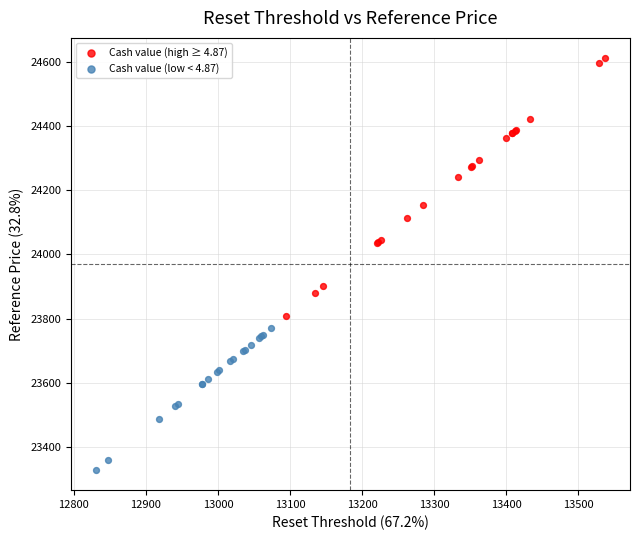

What are all the series names shown in the legend?

Cash value (high ≥ 4.87), Cash value (low < 4.87)